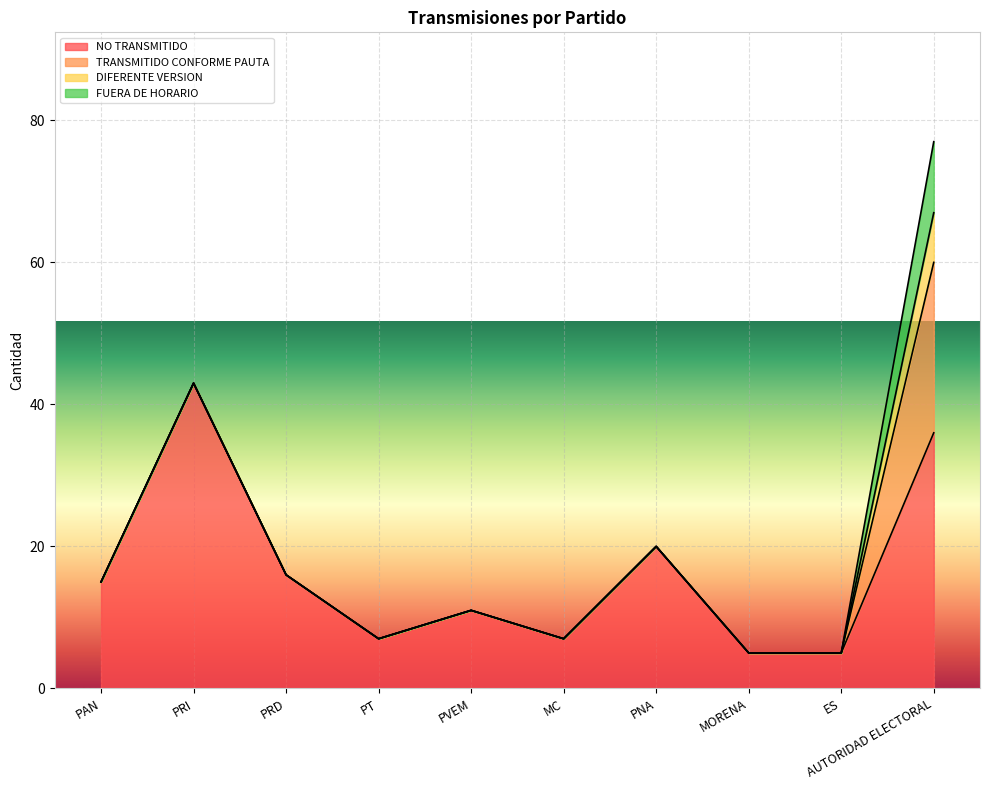

Where is TRANSMITIDO CONFORME PAUTA nearest to the value 12?

PAN